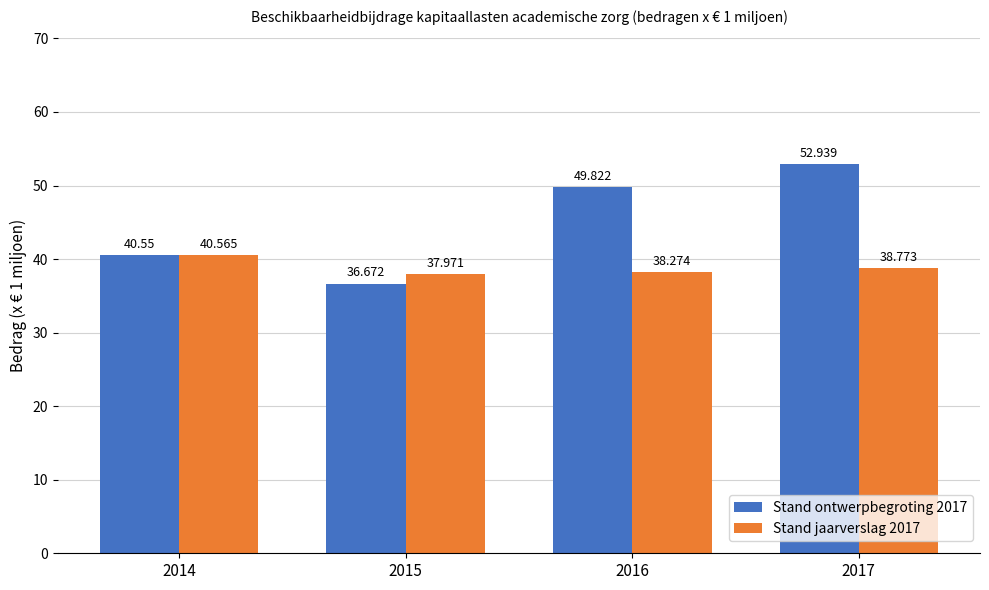

How many categories are shown in the chart?

4